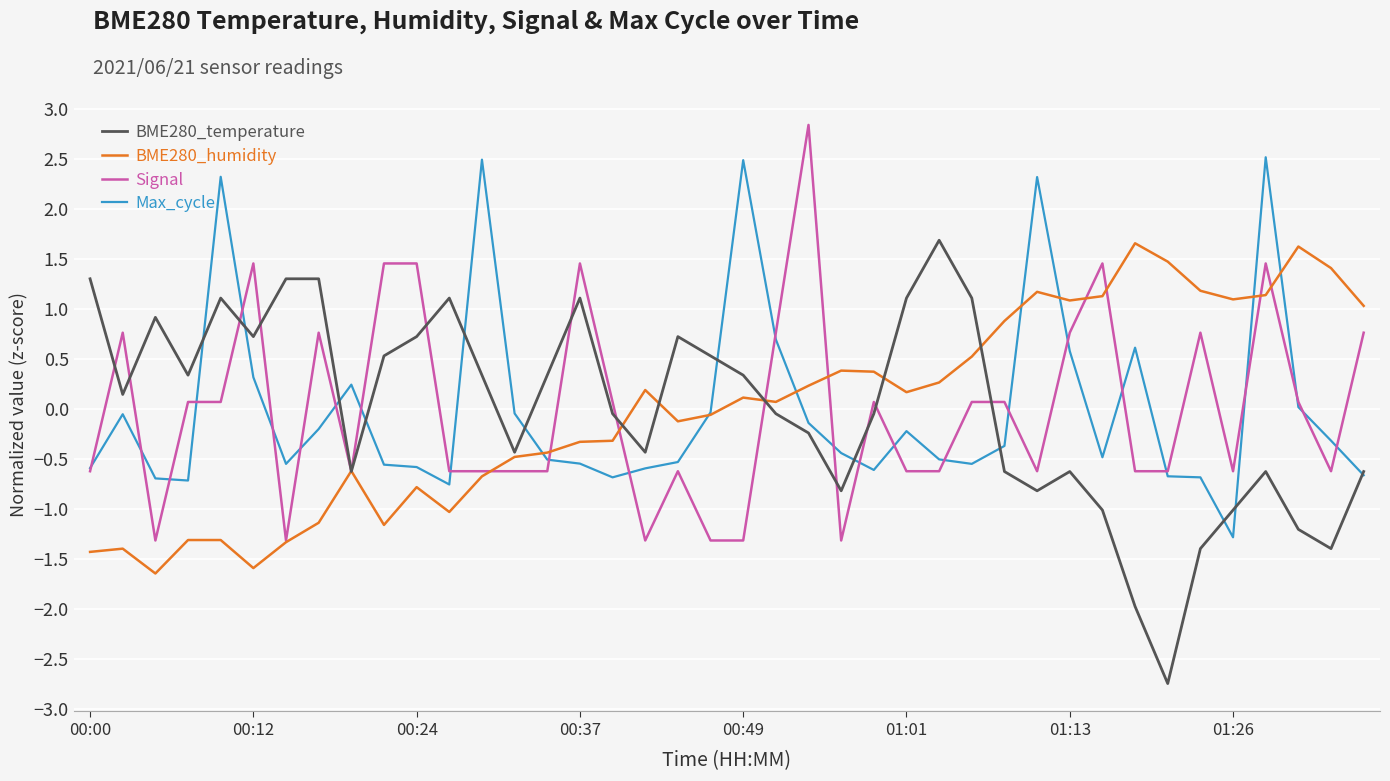

How many positive values does the BME280_temperature series have?

20